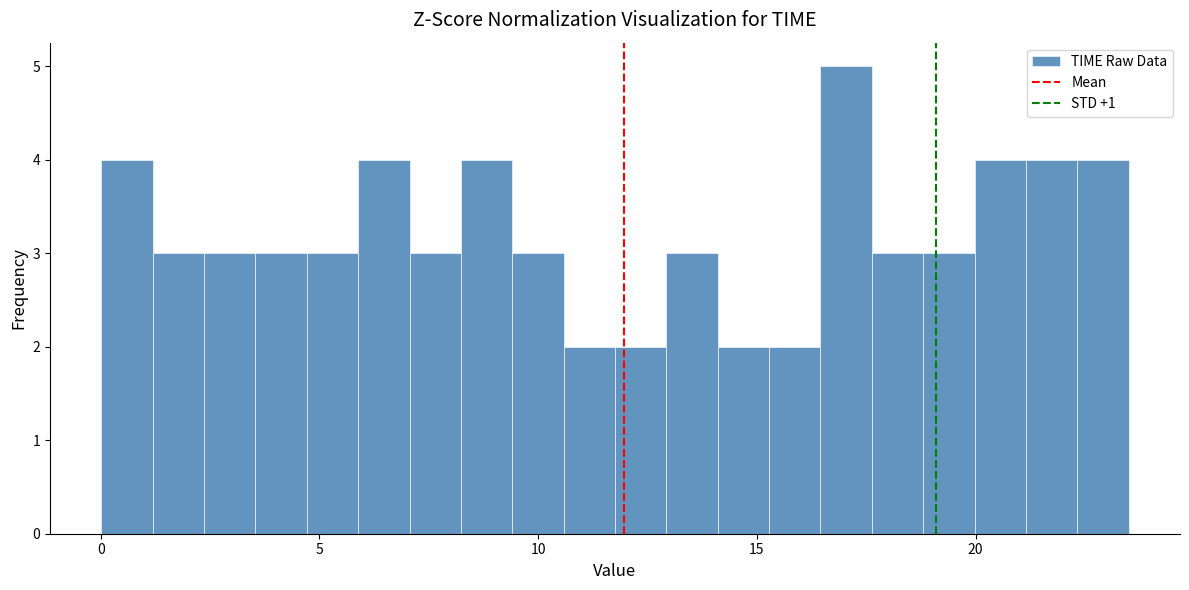

Around what value on the x-axis is the tallest bar? Give the approximate position of its centre, as read against the axis.

17.0